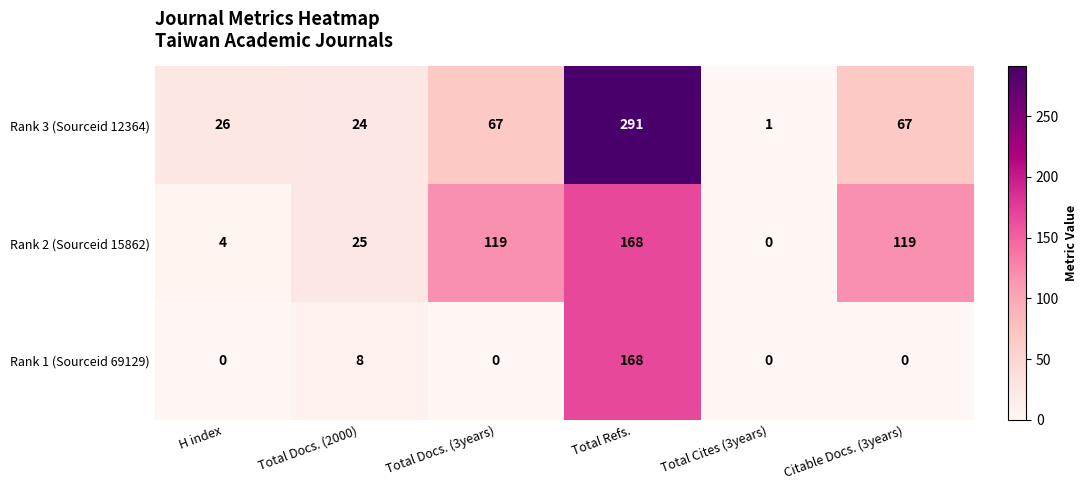

What is the sum of the Rank 2 (Sourceid 15862) values at Total Refs. and Total Docs. (2000)?

193